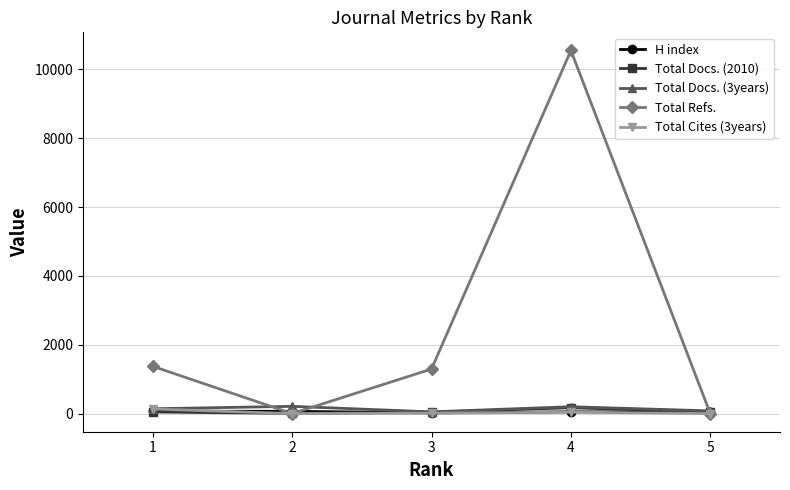

What is the sum of all Total Cites (3years) values?

184